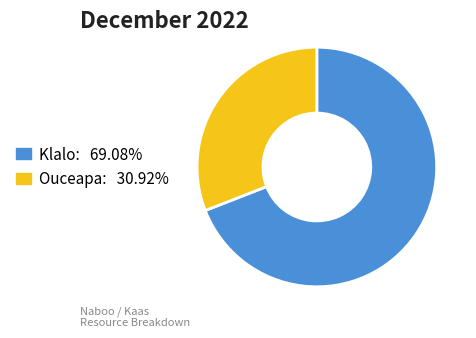

Do Ouceapa: 30.92% and Klalo: 69.08% together represent more than half of the pie?

Yes